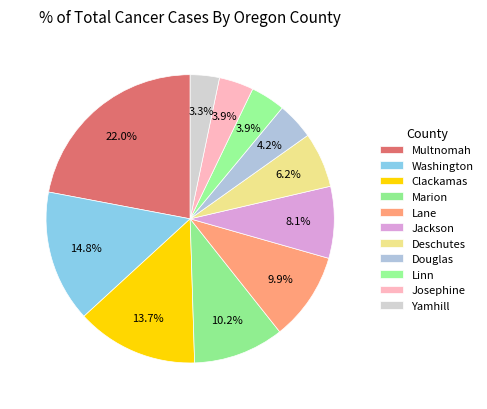

What percentage is the Deschutes slice, to the nearest percent?

6%